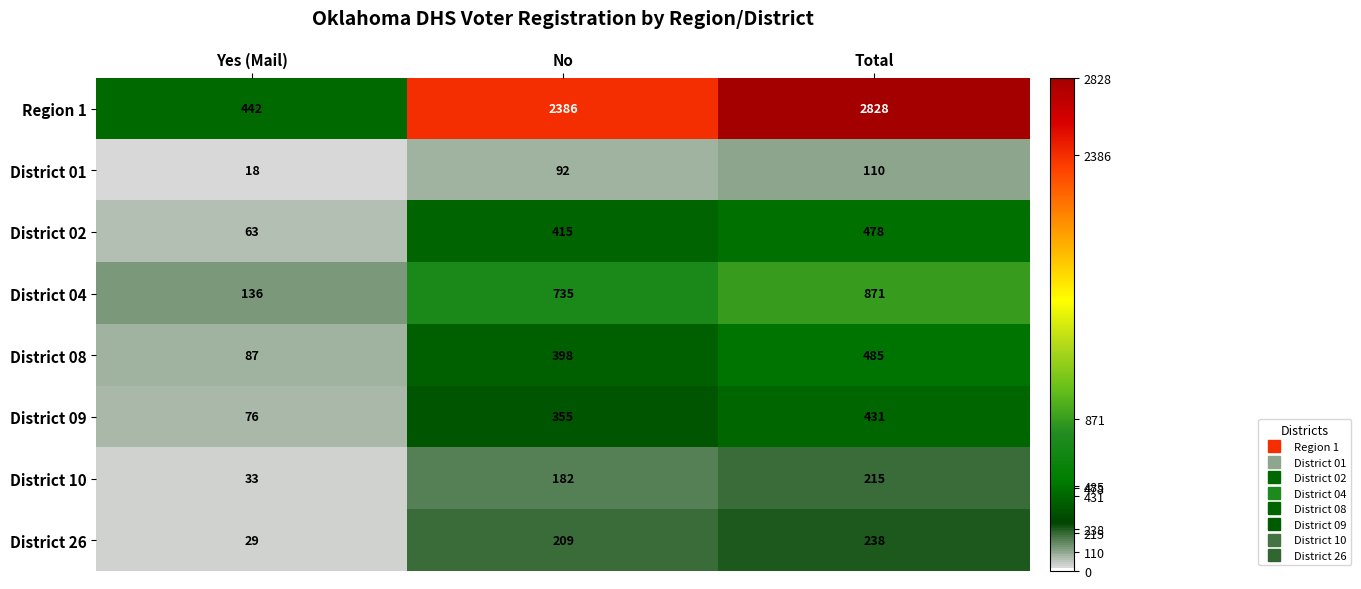

At which category is the sum across all series the highest?

Total